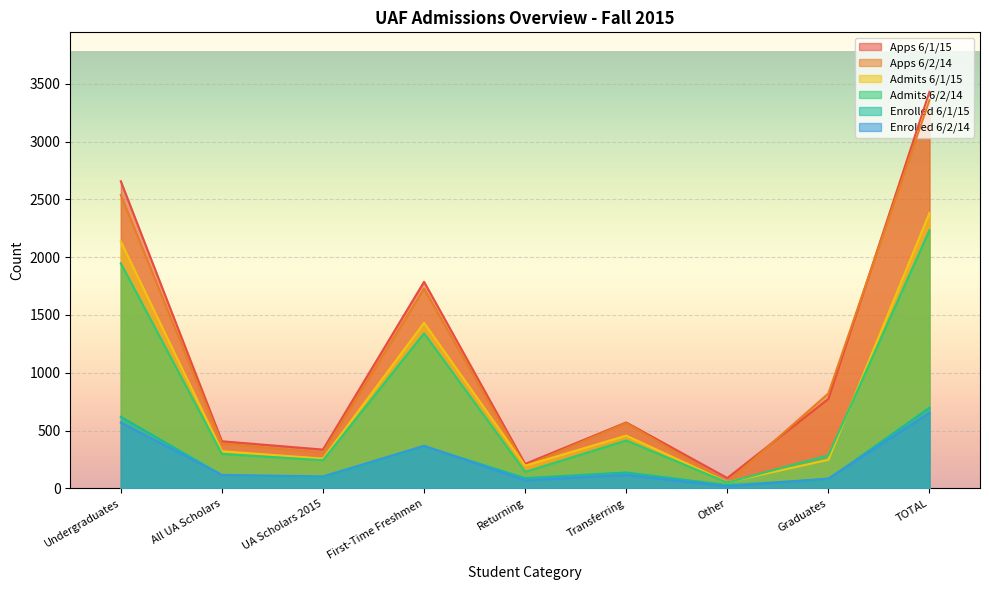

What is the label of the 3rd point from the left?

UA Scholars 2015